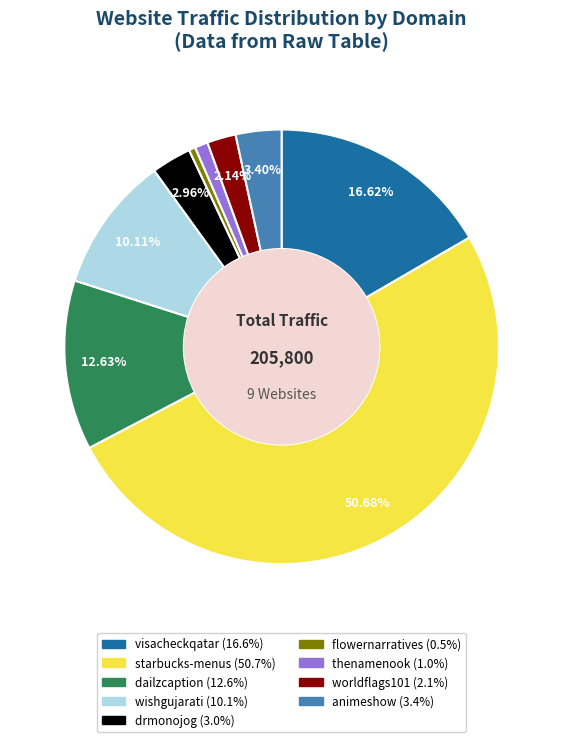

What is the majority slice?

starbucks-menus.com